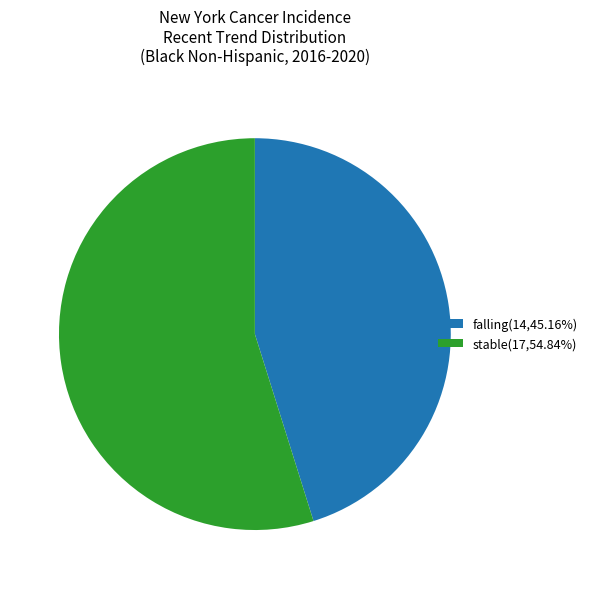

Does falling account for over 50% of the chart?

No